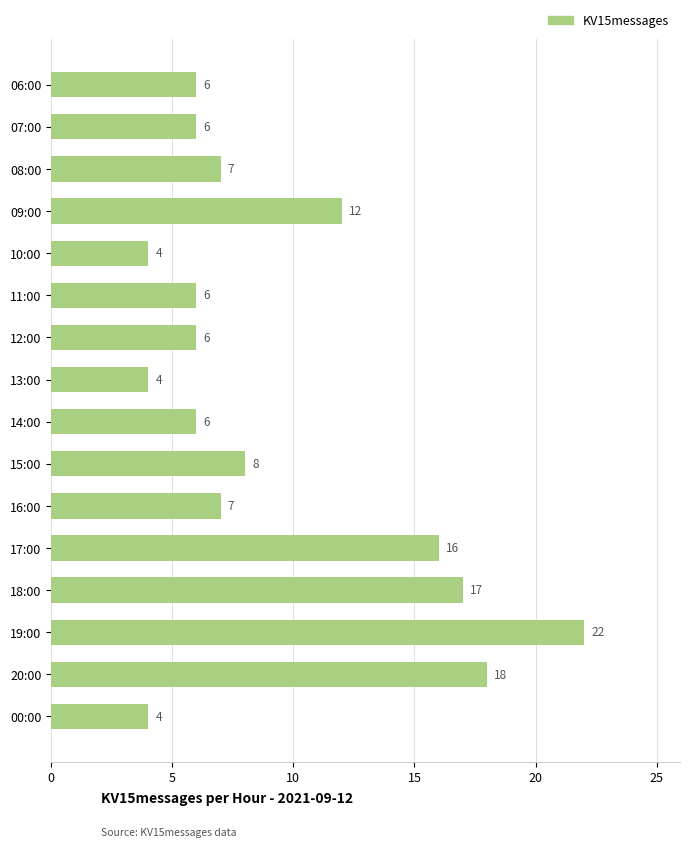

The value at 13:00 is 4. True or false?

True